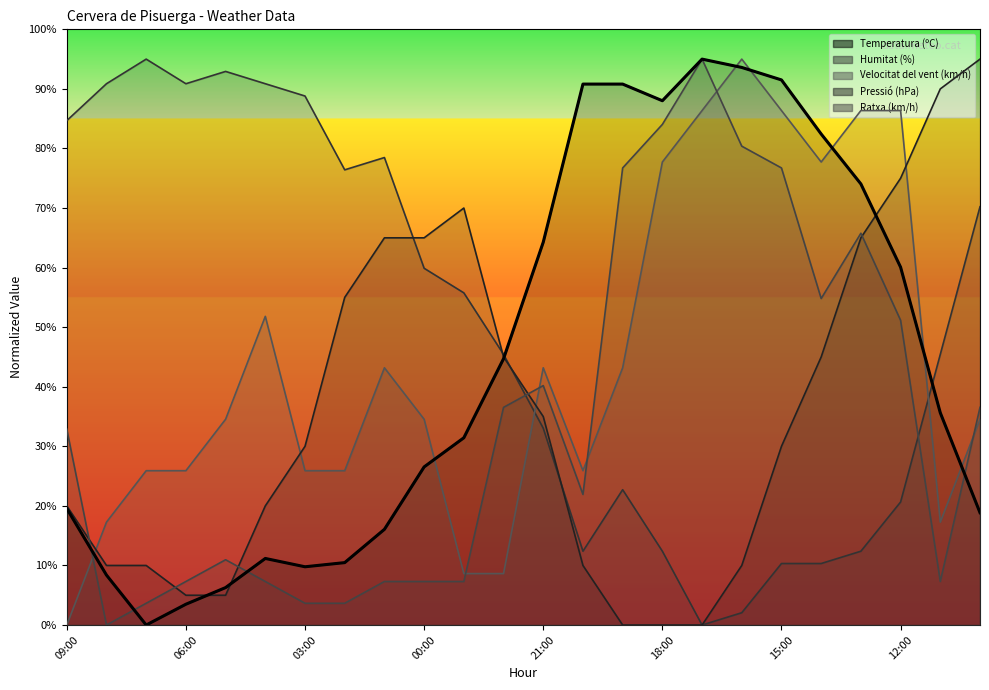

How many values in Ratxa (km/h) are above zero?

23